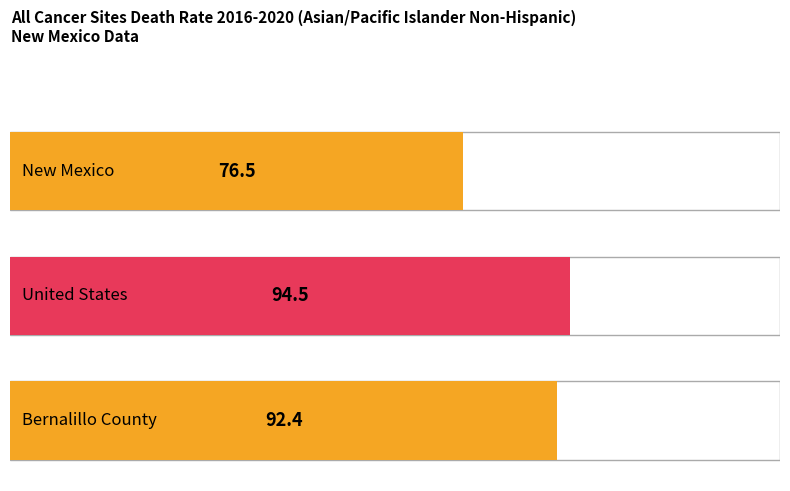

How many distinct data groups are displayed?

3